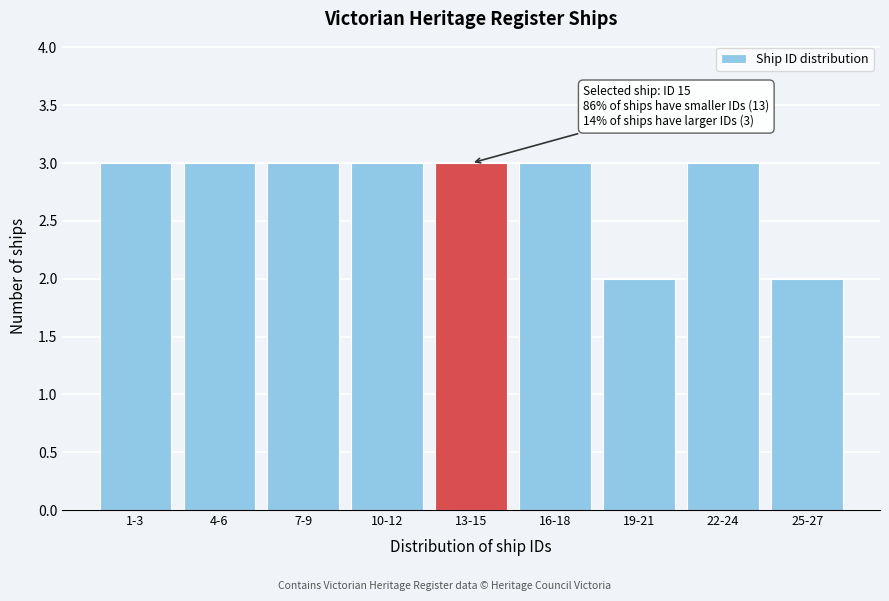

Reading left to right, transcribe all the data shown in this chart.

1-3=3	4-6=3	7-9=3	10-12=3	13-15=3	16-18=3	19-21=2	22-24=3	25-27=2